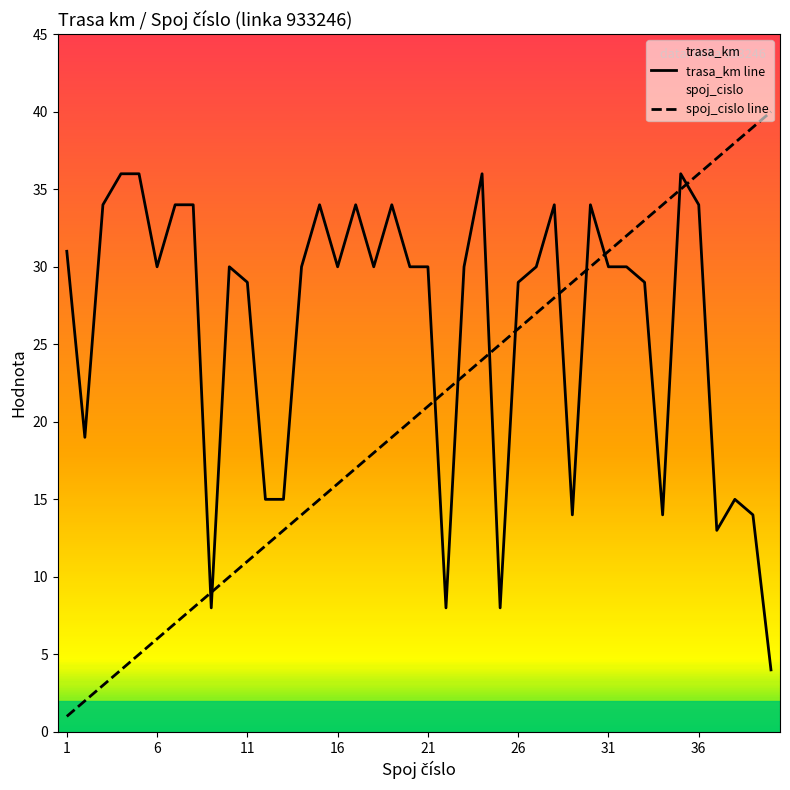

True or false: trasa_km line and spoj_cislo line intersect in this chart.

True